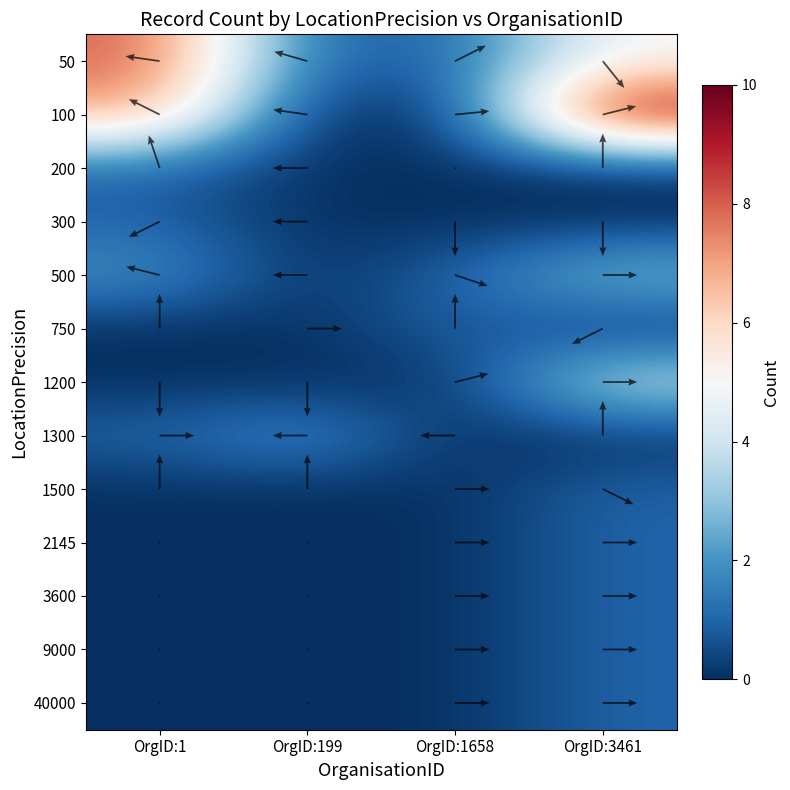

Read the 9000 value at OrgID:3461.

1